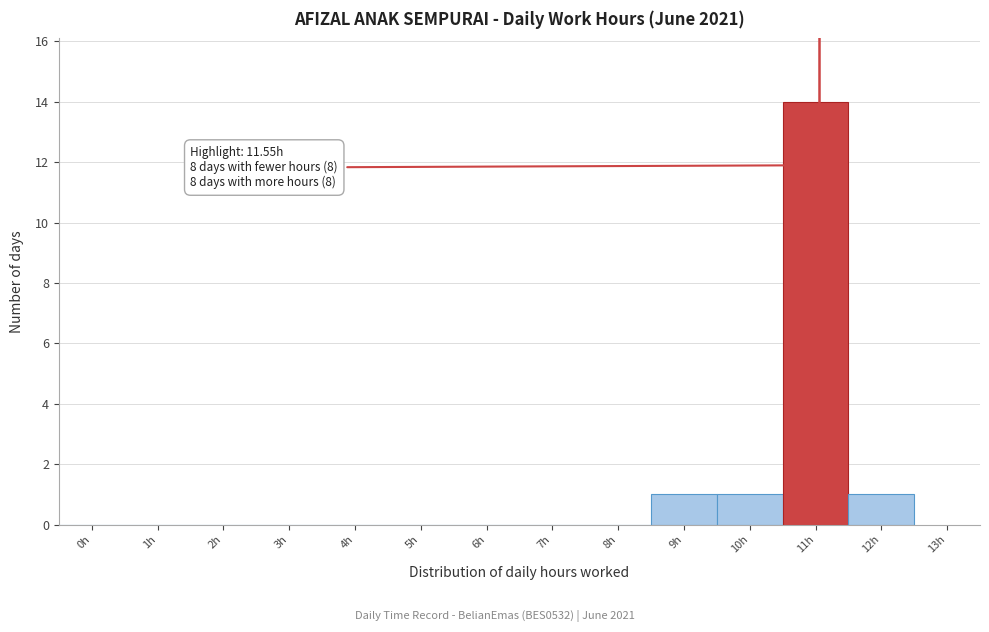

Reading right to left, transcribe all the data shown in this chart.

12h=1	11h=14	10h=1	9h=1	8h=0	7h=0	6h=0	5h=0	4h=0	3h=0	2h=0	1h=0	0h=0